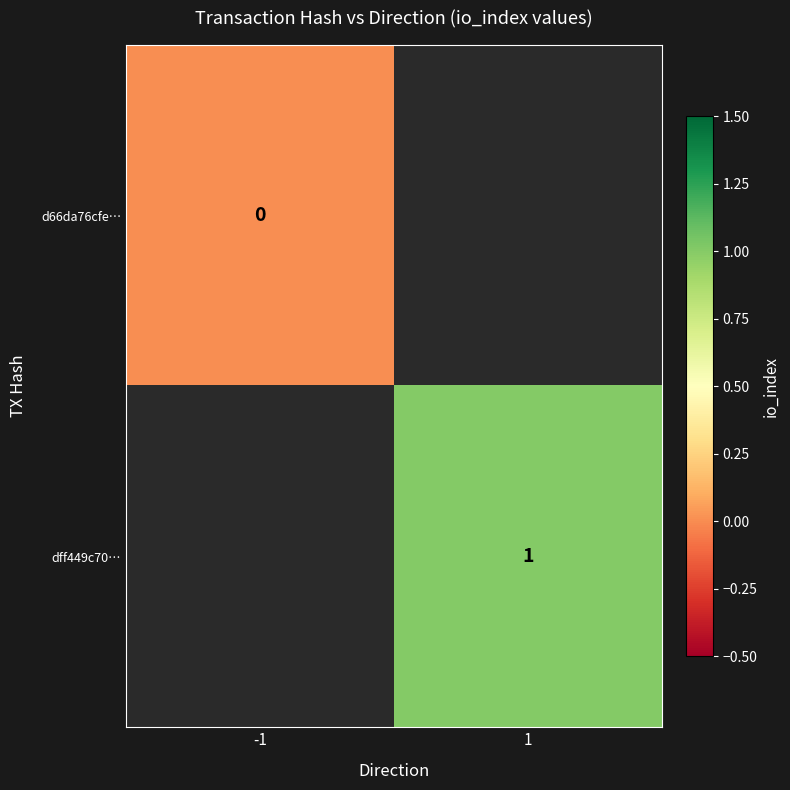

Which has a higher value, -1 or 1?

1